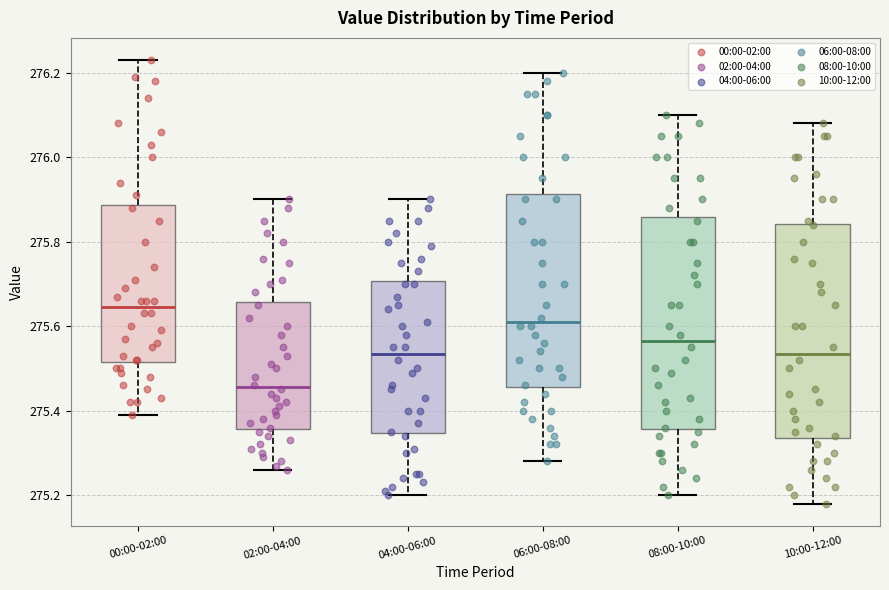

Which box's median line is the lowest?

02:00-04:00